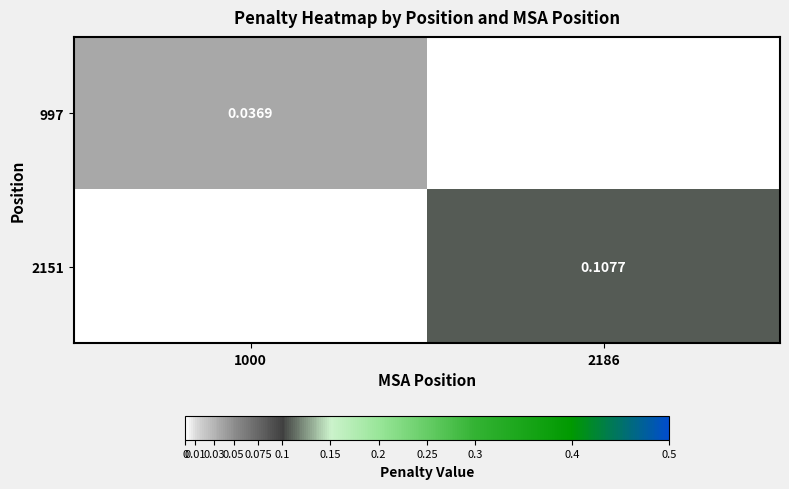

At how many categories does at least one series exceed 0?

2